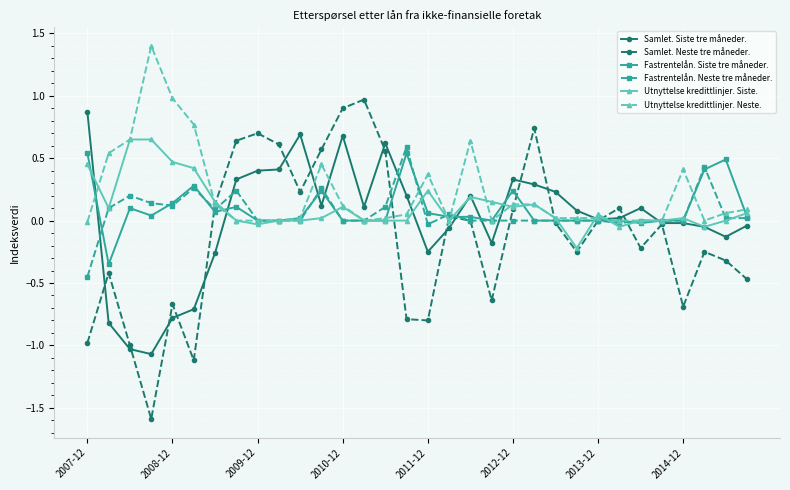

What is the minimum value shown in the chart?

-1.6